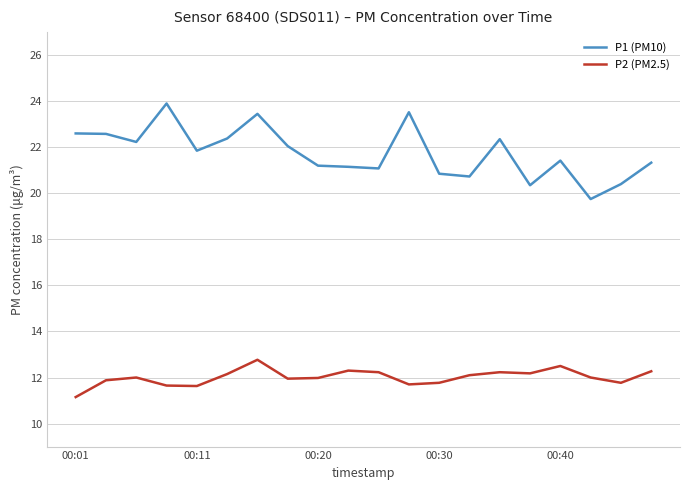

Which series has the largest total across all categories?

P1 (PM10)